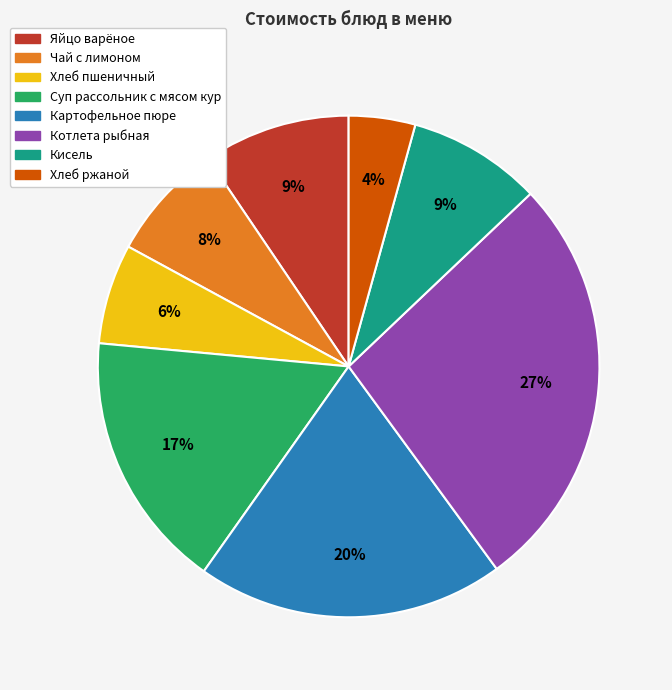

To the nearest percent, what is the difference between the largest and smallest slice percentages?

23%